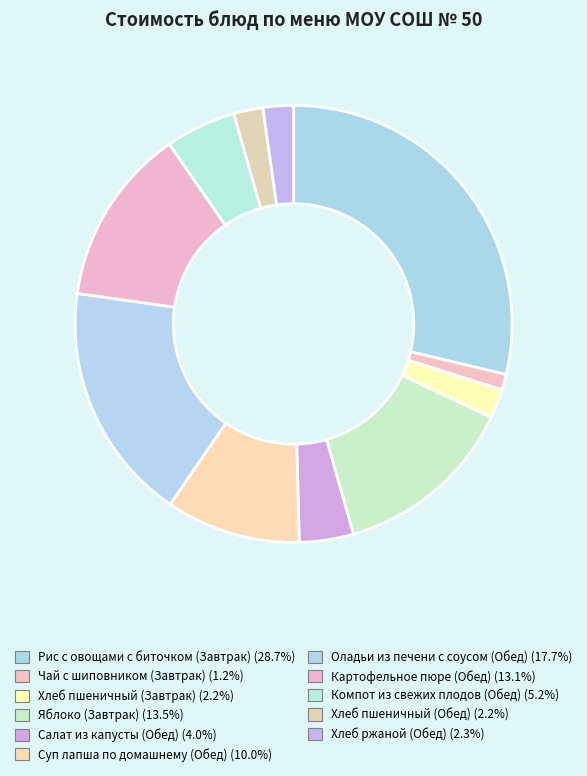

How many slices are in this pie chart?

11